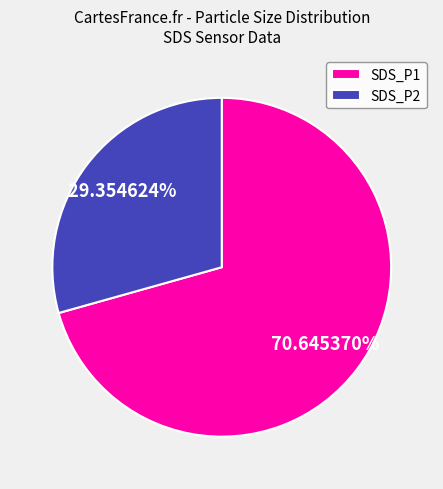

What percentage is NOT represented by SDS_P2?

70.6%